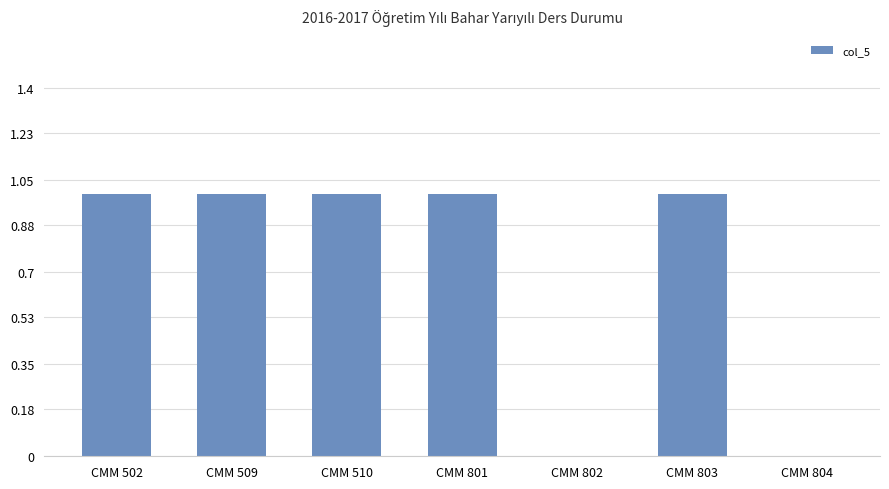

The chart shows a value of 1 at CMM 803. True or false?

True